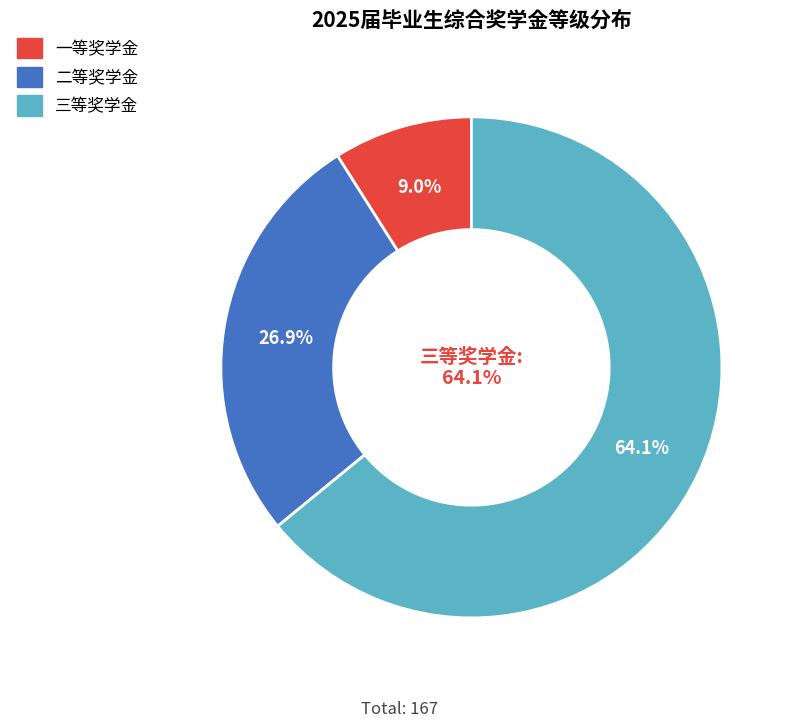

Which category has the biggest portion of the pie?

三等奖学金